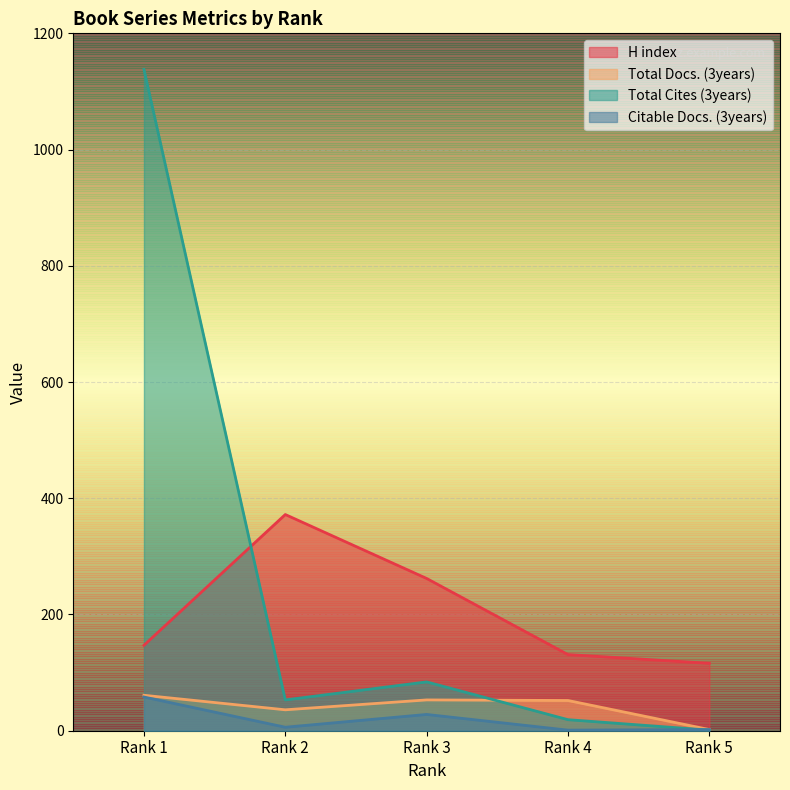

What is the value of the Total Cites (3years) point at the 5th from the left?

1